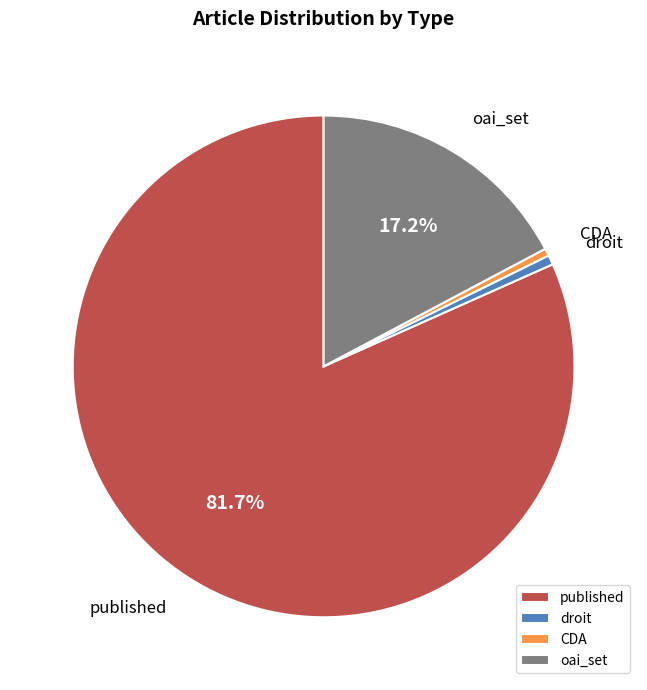

Which slice is the largest?

published